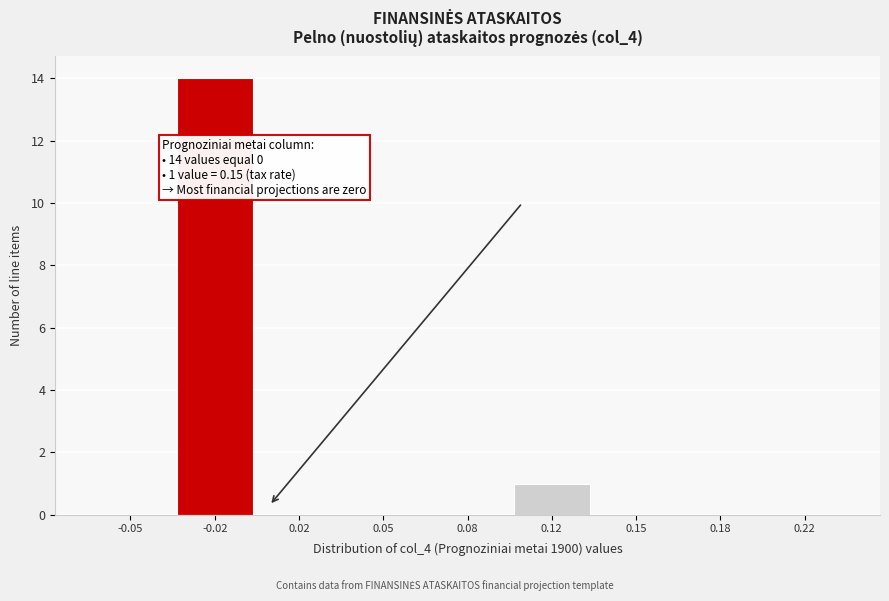

Reading right to left, list all the values displayed in this chart.

0.22=0	0.18=0	0.15=0	0.12=1	0.08=0	0.05=0	0.02=0	-0.02=14	-0.05=0